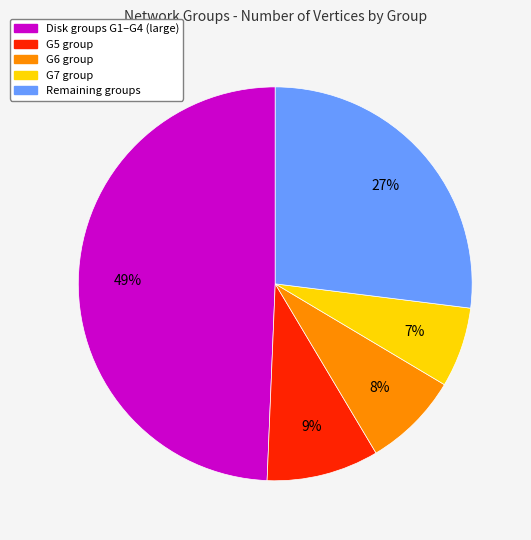

To the nearest percent, what is the average slice percentage?

20%